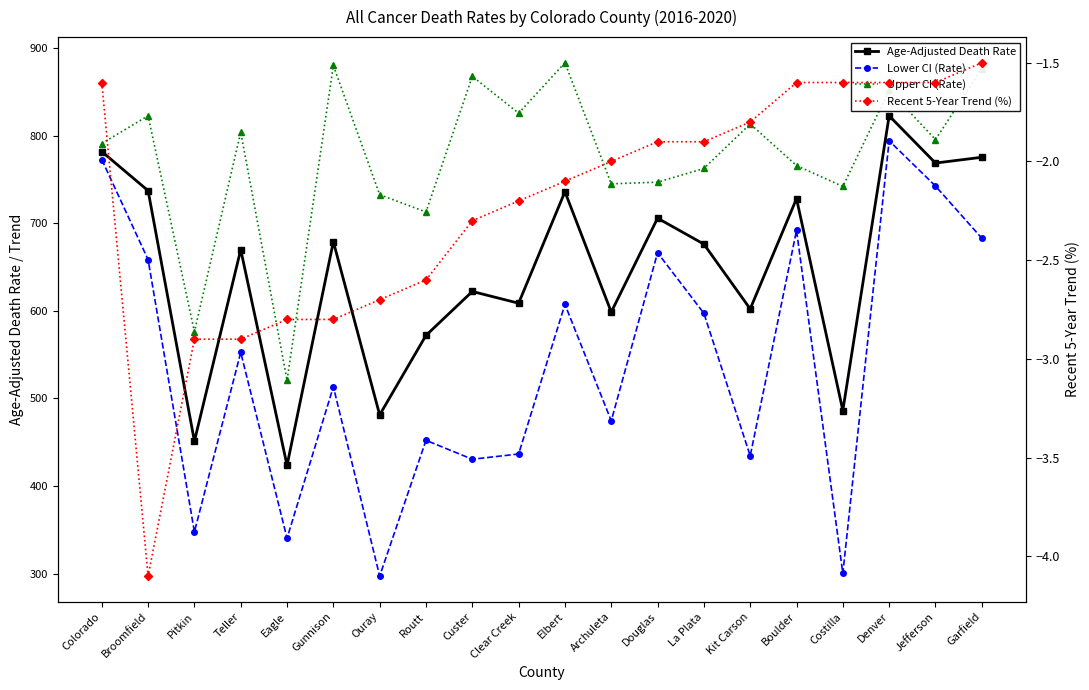

How many values in the Lower CI (Rate) series are below 552?

10